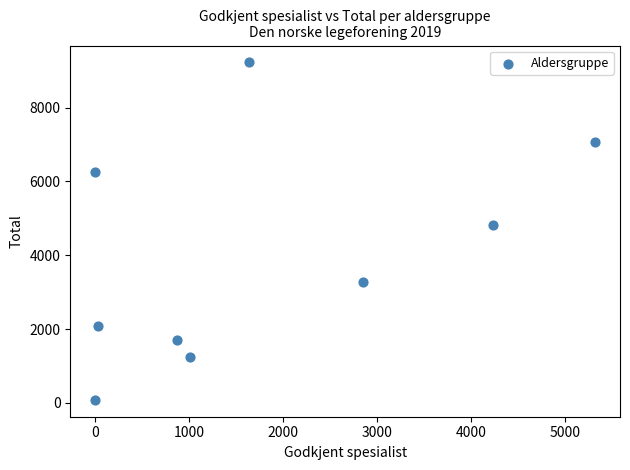

What is the range of X values (max minus min)?

5317